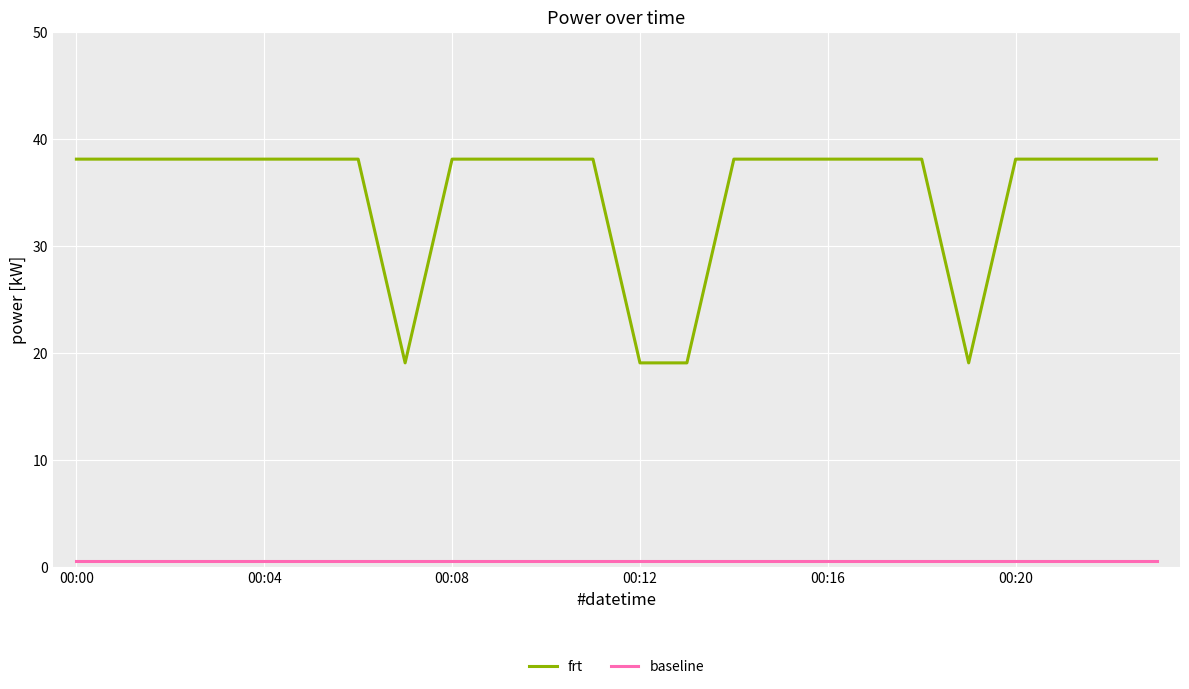

True or false: baseline and frt intersect in this chart.

False